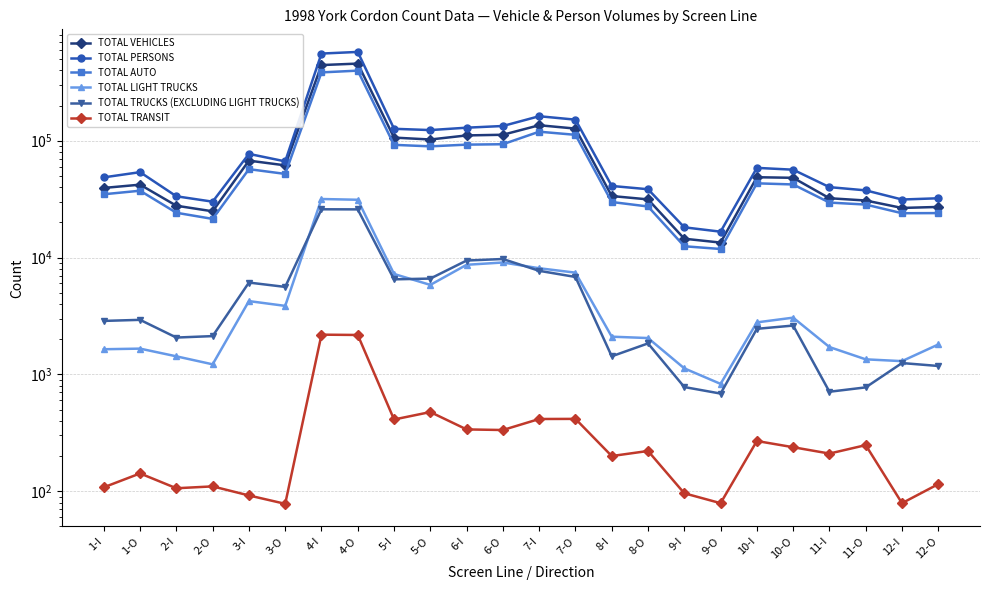

What are all the series names shown in the legend?

TOTAL VEHICLES, TOTAL PERSONS, TOTAL AUTO, TOTAL LIGHT TRUCKS, TOTAL TRUCKS (EXCLUDING LIGHT TRUCKS), TOTAL TRANSIT